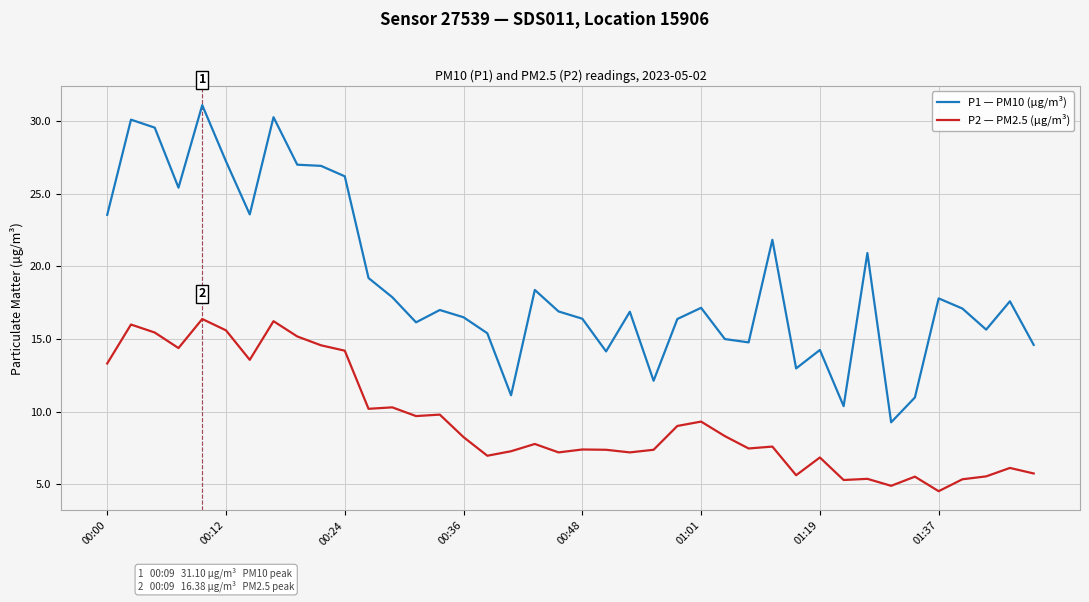

List the series in order of their overall mean, lowest first.

P2 — PM2.5 (µg/m³), P1 — PM10 (µg/m³)